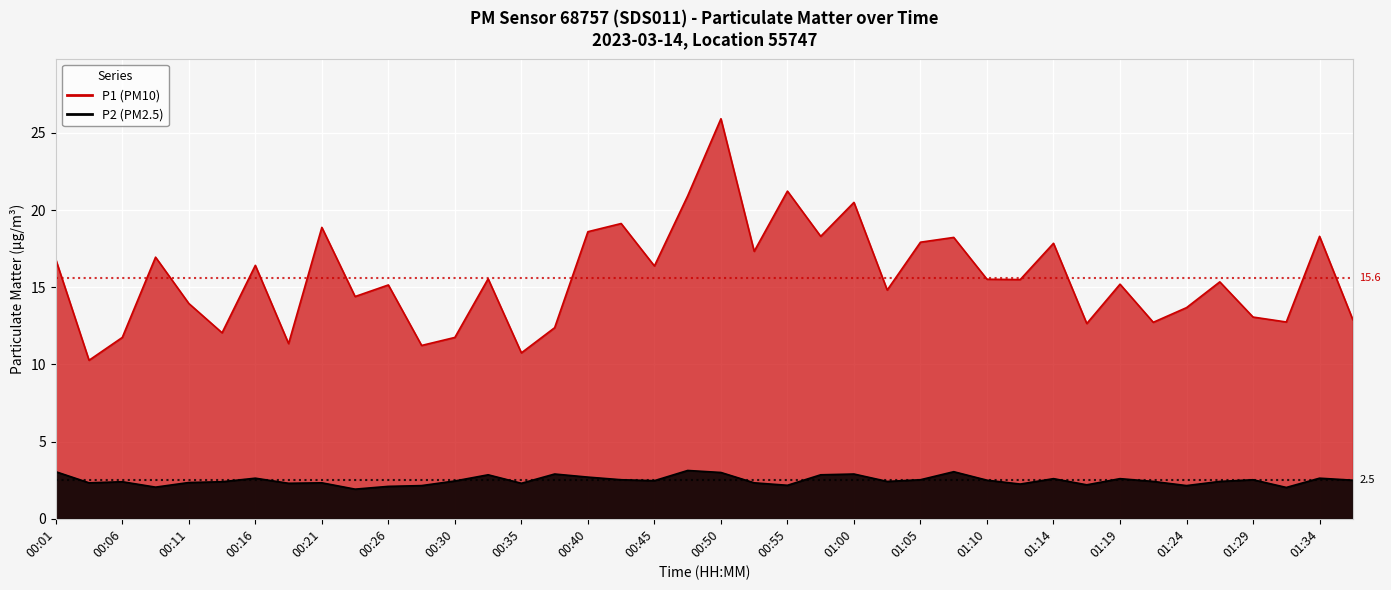

True or false: P2 has a value of 2.4 at 00:13.

True